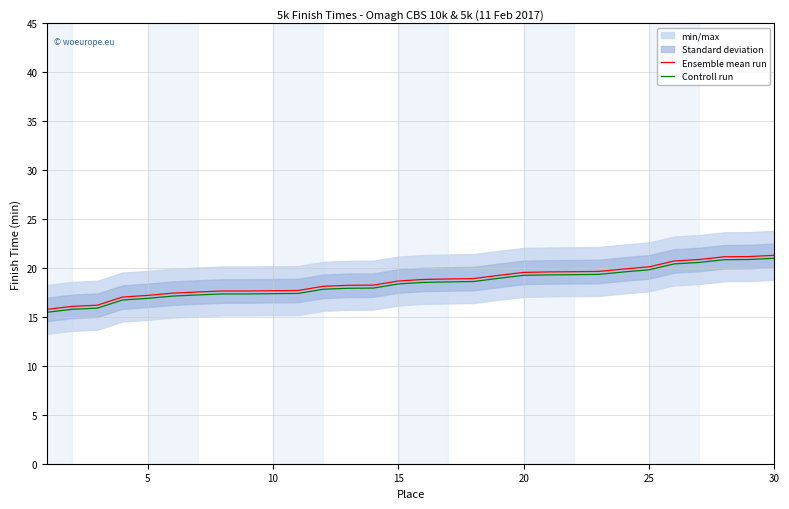

Reading left to right, extract all data points from this chart.

Ensemble mean run: 15.8	16.1	16.2	17.0	17.2	17.4	17.6	17.6	17.6	17.7	17.7	18.1	18.2	18.2	18.7	18.8	18.9	18.9	19.2	19.6	19.6	19.6	19.6	19.9	20.1	20.7	20.9	21.1	21.2	21.3
Controll run: 15.5	15.8	15.9	16.7	16.9	17.1	17.2	17.3	17.3	17.4	17.4	17.8	17.9	17.9	18.4	18.5	18.6	18.6	18.9	19.2	19.3	19.3	19.3	19.6	19.8	20.4	20.6	20.8	20.9	21.0